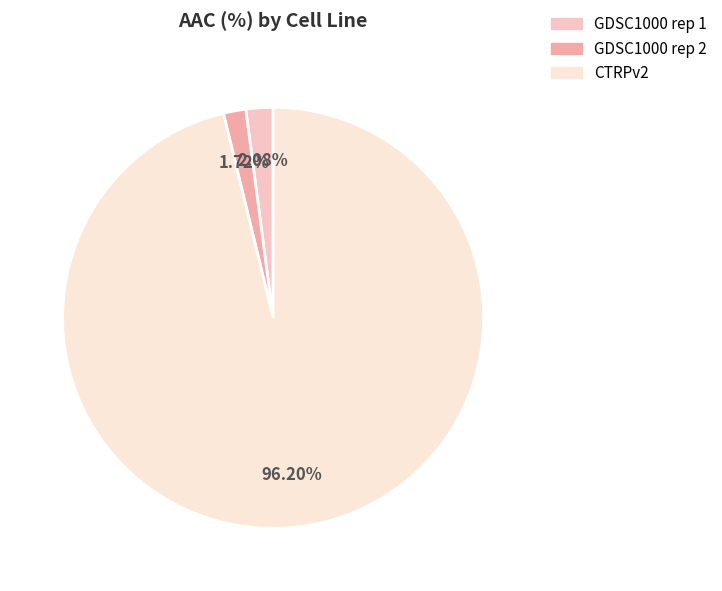

To the nearest percent, what is the average slice percentage?

33%